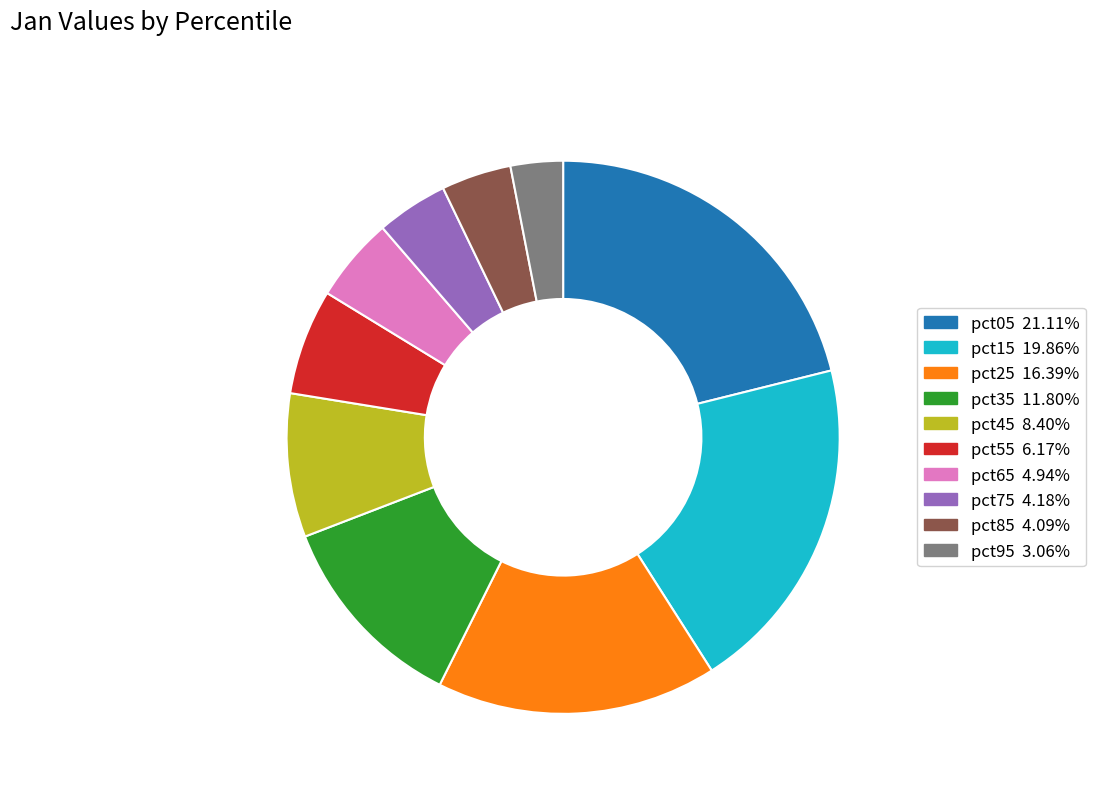

Do pct15 and pct35 together represent more than half of the pie?

No